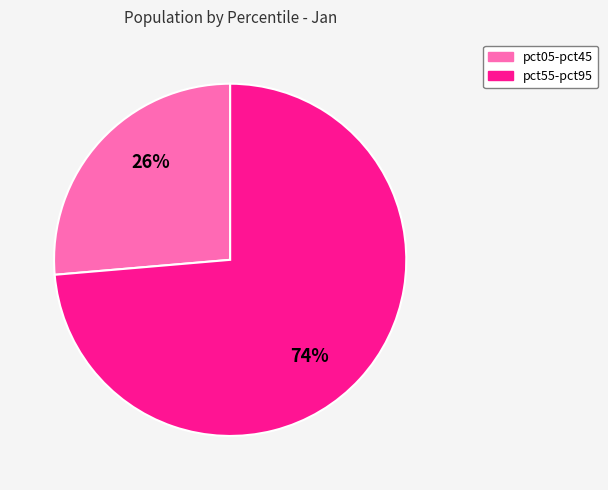

What is the ratio of the value at pct05-pct45 to the value at pct55-pct95?

0.4